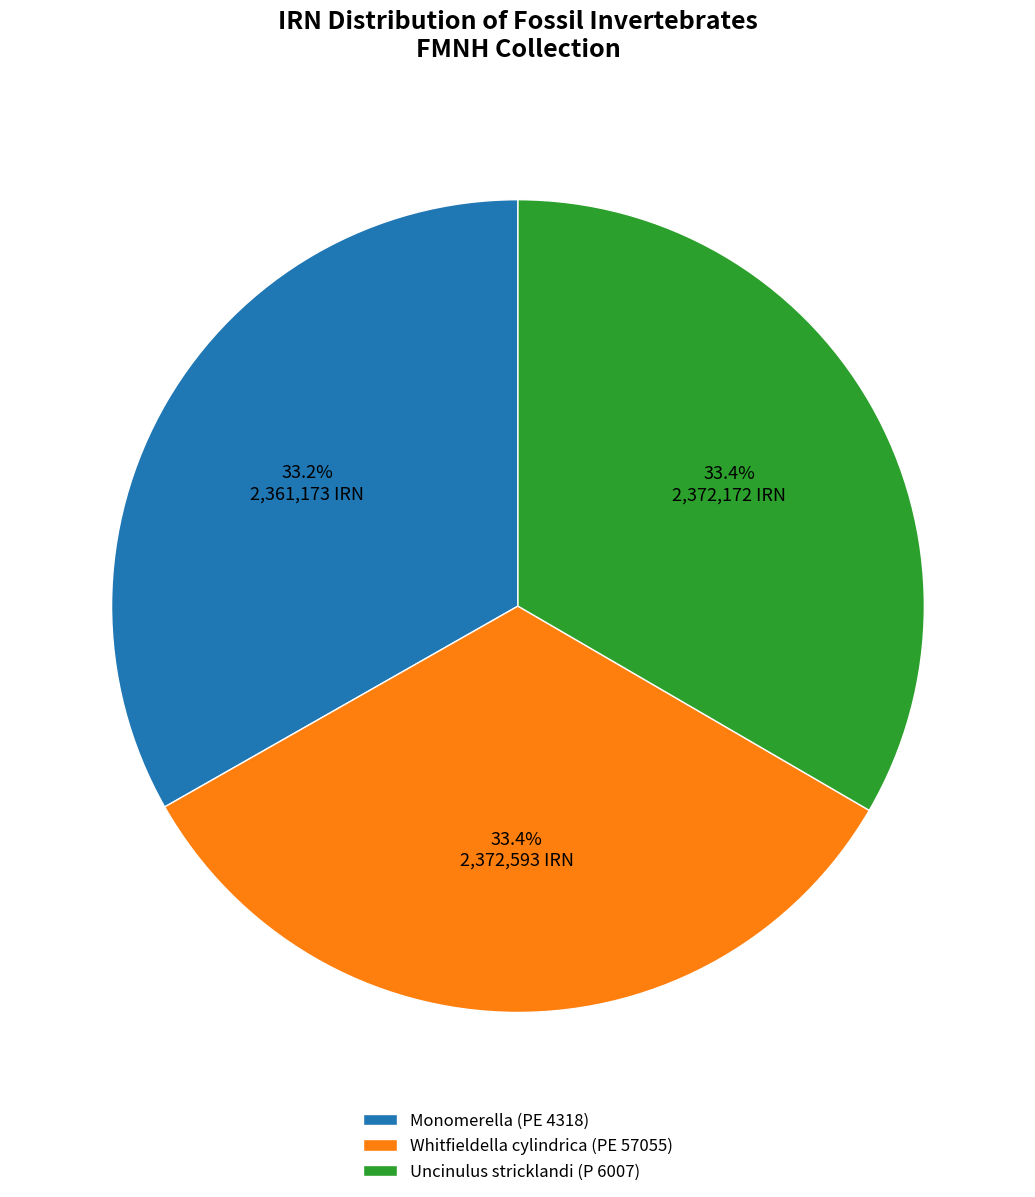

What is the ratio of the value at Monomerella (PE 4318) to the value at Whitfieldella cylindrica (PE 57055)?

1.0